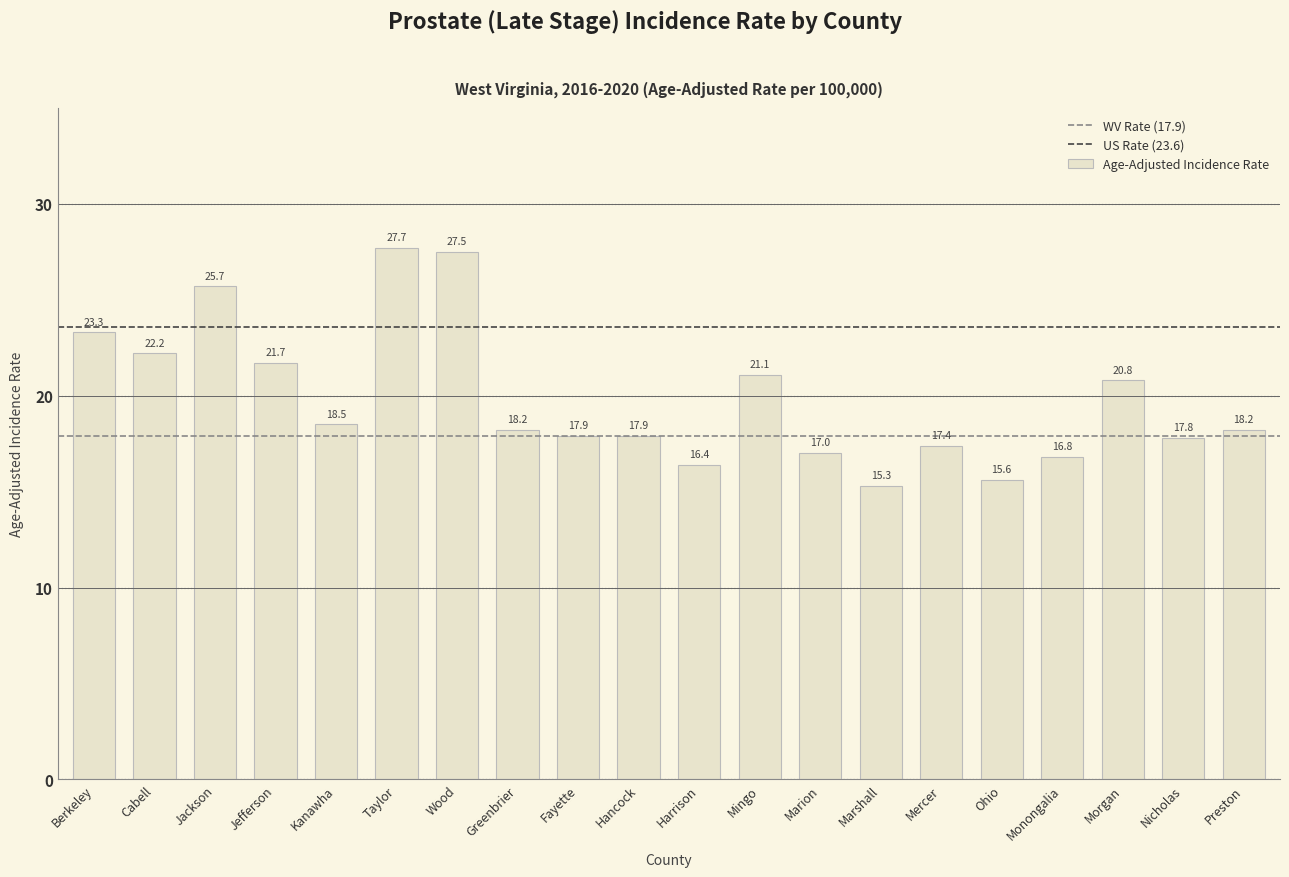

What is the change in value from Taylor to Marshall?

-12.4